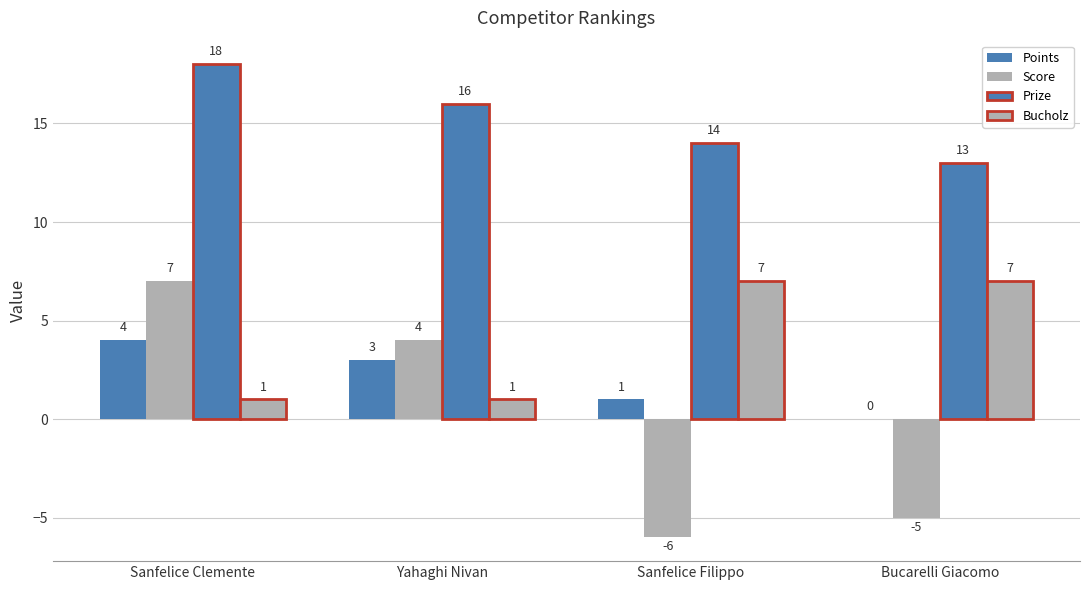

What is the difference between the maximum and minimum values in the Score series?

13